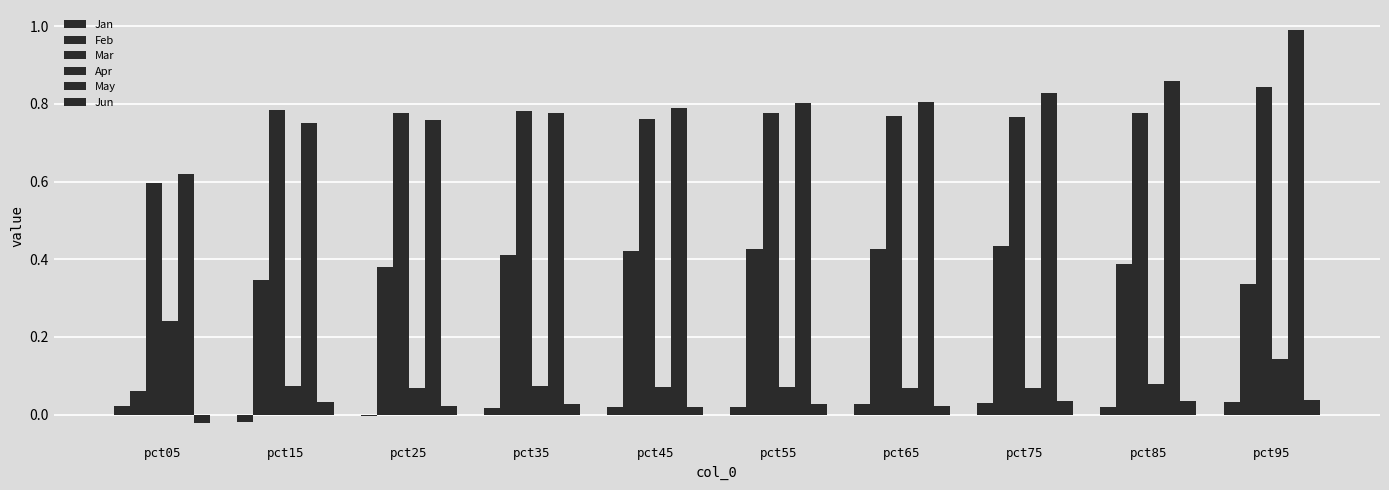

Reading left to right, extract all data points from this chart.

Jan: pct05=0.0	pct15=-0.0	pct25=-0.0	pct35=0.0	pct45=0.0	pct55=0.0	pct65=0.0	pct75=0.0	pct85=0.0	pct95=0.0
Feb: pct05=0.1	pct15=0.3	pct25=0.4	pct35=0.4	pct45=0.4	pct55=0.4	pct65=0.4	pct75=0.4	pct85=0.4	pct95=0.3
Mar: pct05=0.6	pct15=0.8	pct25=0.8	pct35=0.8	pct45=0.8	pct55=0.8	pct65=0.8	pct75=0.8	pct85=0.8	pct95=0.8
Apr: pct05=0.2	pct15=0.1	pct25=0.1	pct35=0.1	pct45=0.1	pct55=0.1	pct65=0.1	pct75=0.1	pct85=0.1	pct95=0.1
May: pct05=0.6	pct15=0.8	pct25=0.8	pct35=0.8	pct45=0.8	pct55=0.8	pct65=0.8	pct75=0.8	pct85=0.9	pct95=1.0
Jun: pct05=-0.0	pct15=0.0	pct25=0.0	pct35=0.0	pct45=0.0	pct55=0.0	pct65=0.0	pct75=0.0	pct85=0.0	pct95=0.0